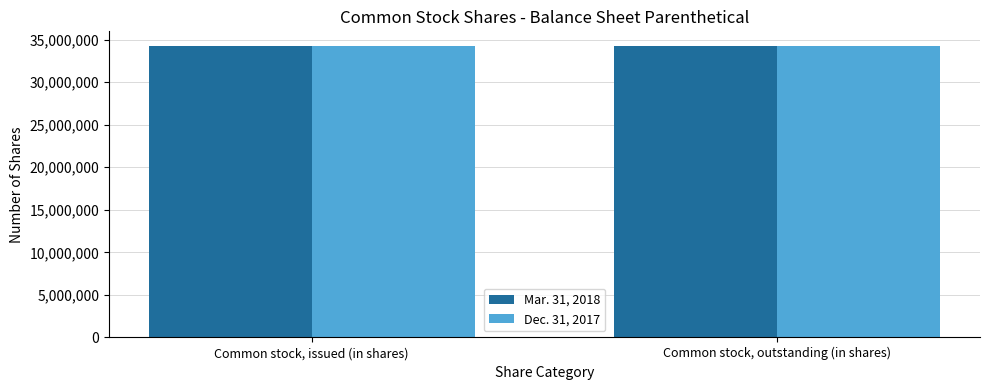

What is the minimum value shown in the chart?

34186342